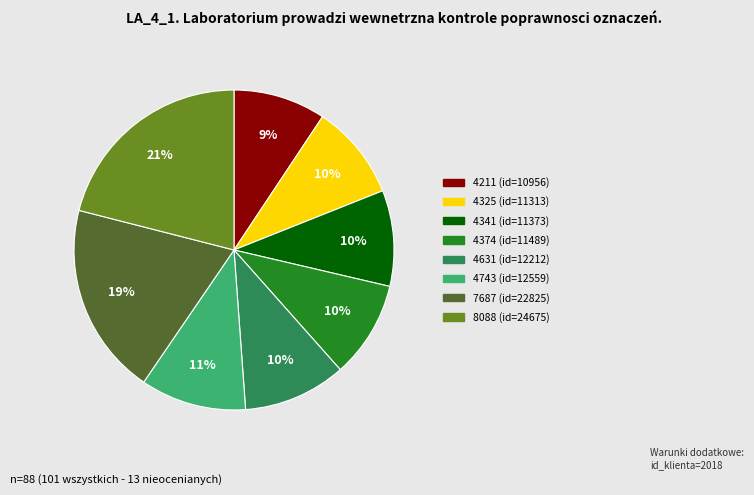

How many slices are in this pie chart?

8